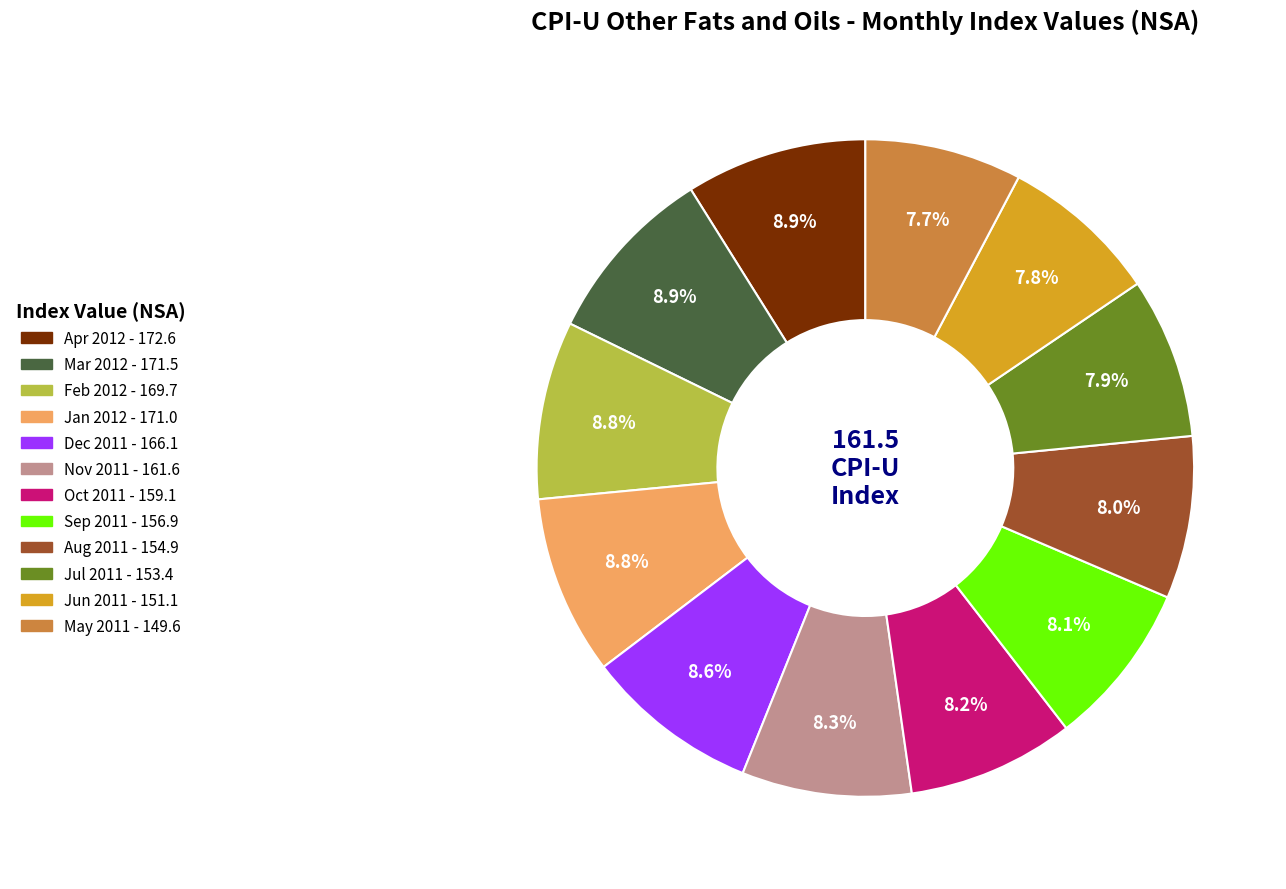

What is the total percentage of May 2011 and Sep 2011?

15.8%